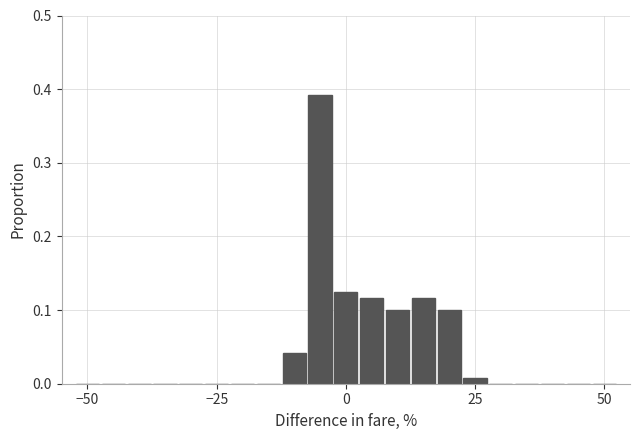

Read against the x-axis, roughly where is the centre of the tallest bar?

-5